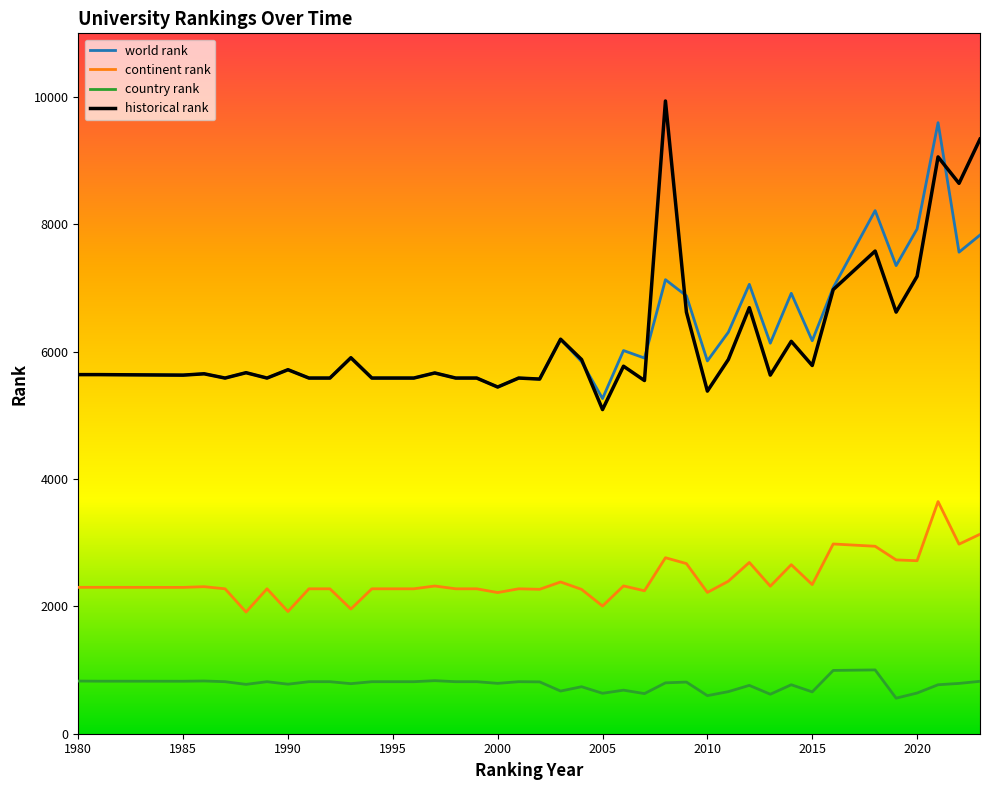

What is the greatest value displayed?

9937.0